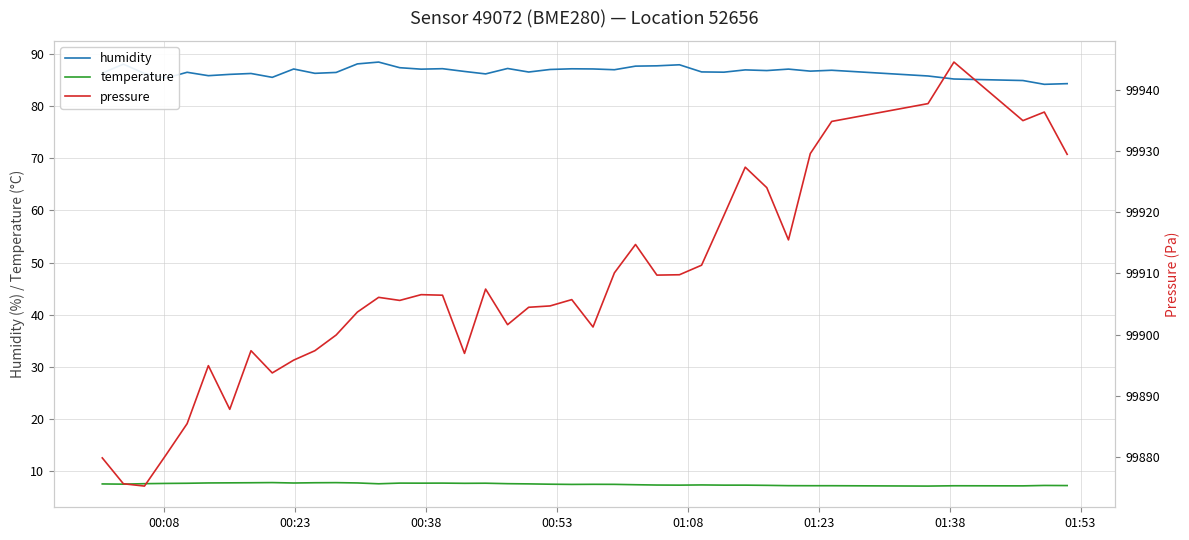

True or false: humidity and temperature intersect in this chart.

False